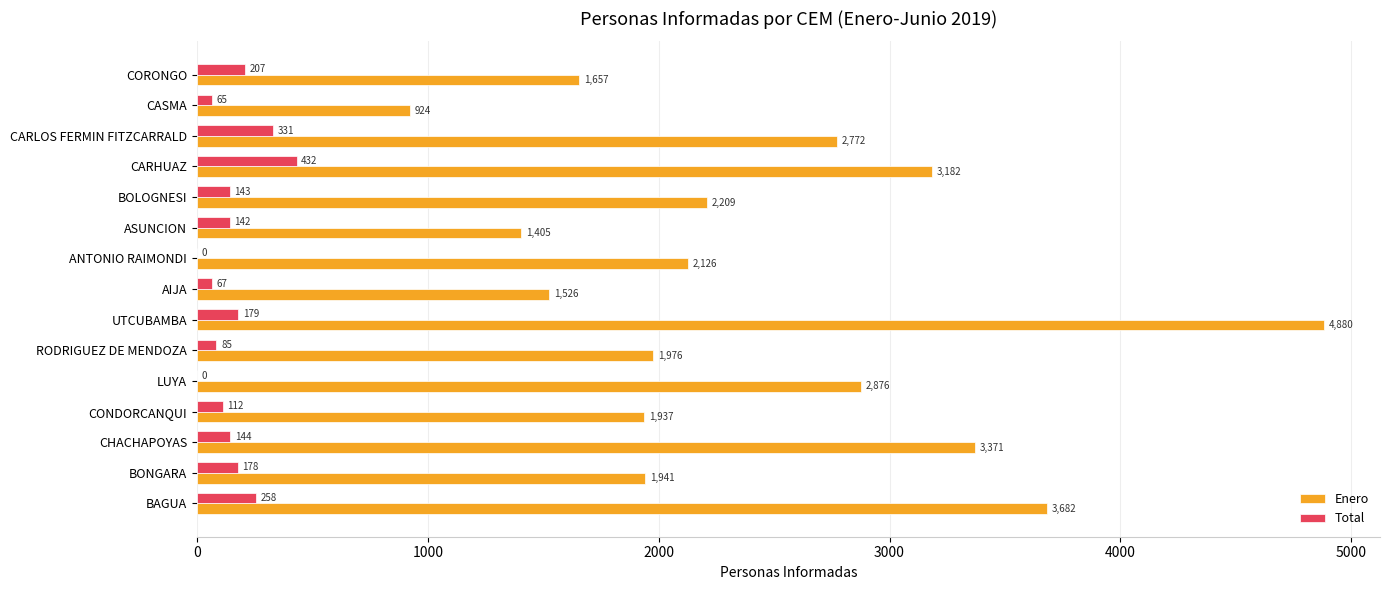

What is the sum of all Enero values?

36464